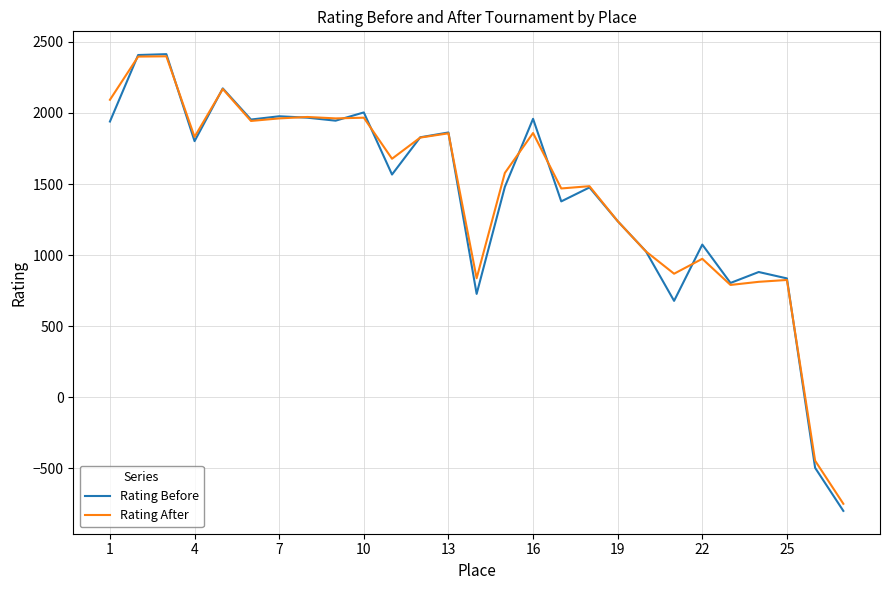

How many lines are shown in the chart?

2